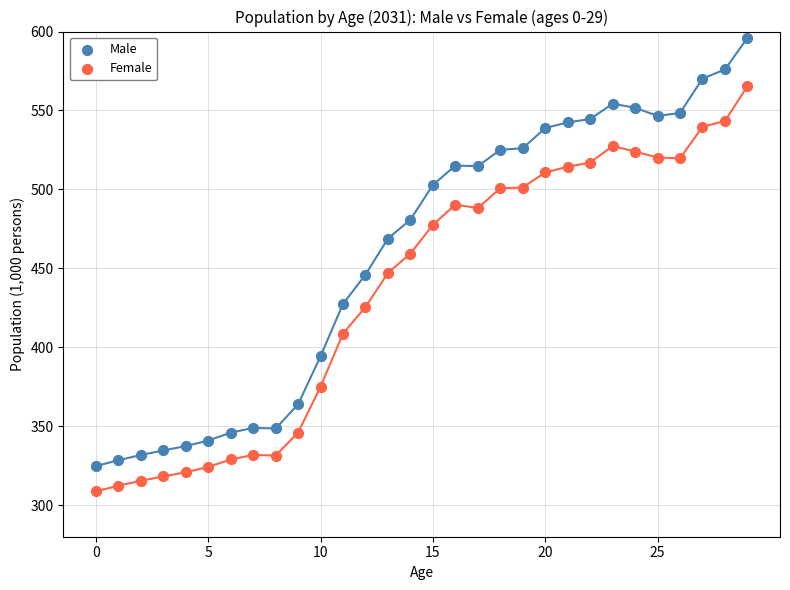

Across all data points, what is the range of Y values (max minus min)?

287.2